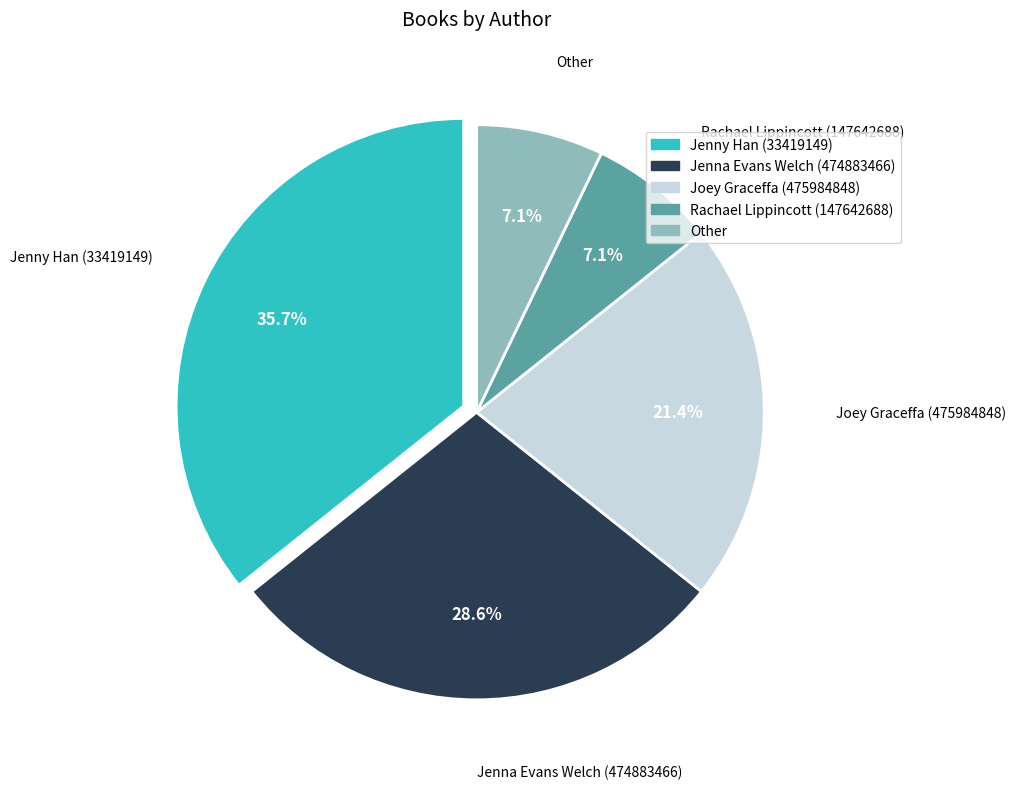

How many segments does this pie chart have?

5